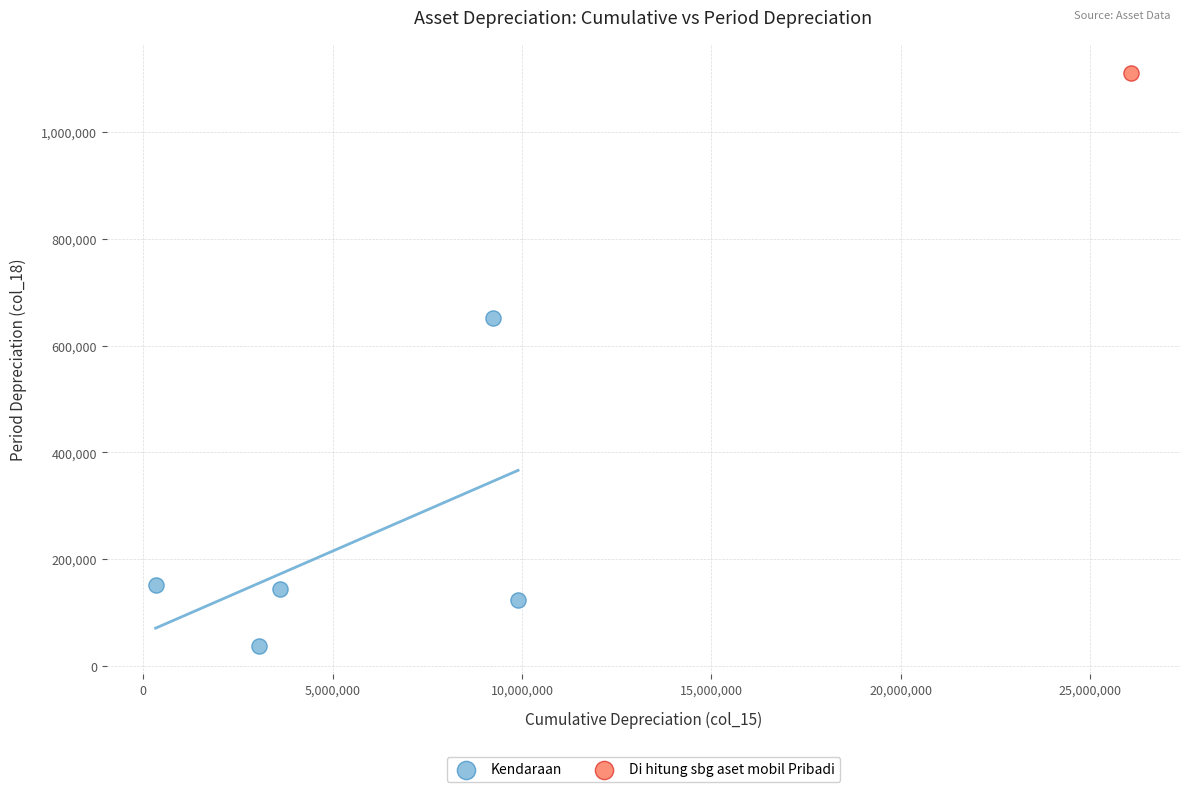

What are all the series names shown in the legend?

Kendaraan, Di hitung sbg aset mobil Pribadi